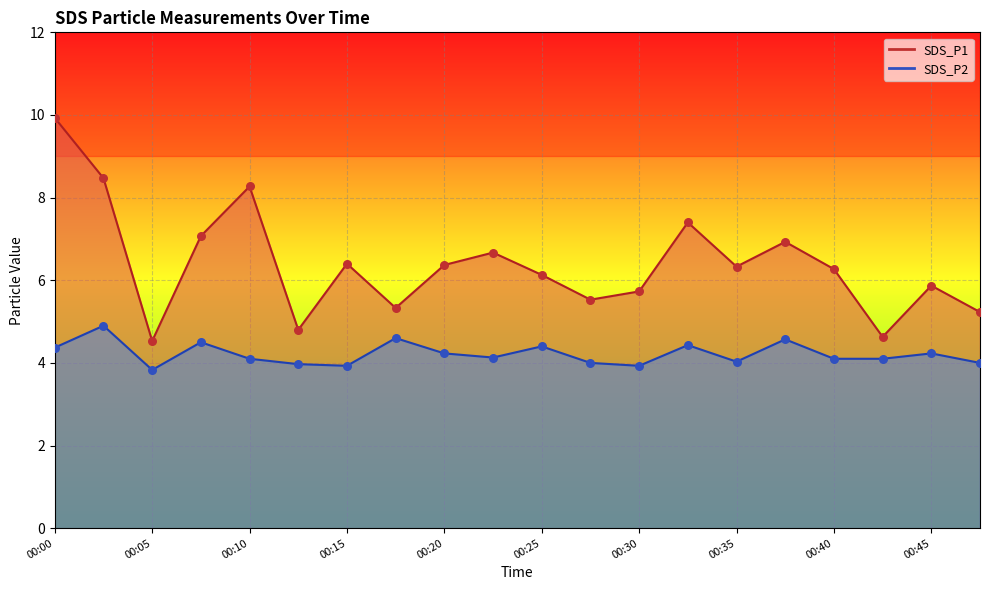

Which series contains the highest Y value?

SDS_P1